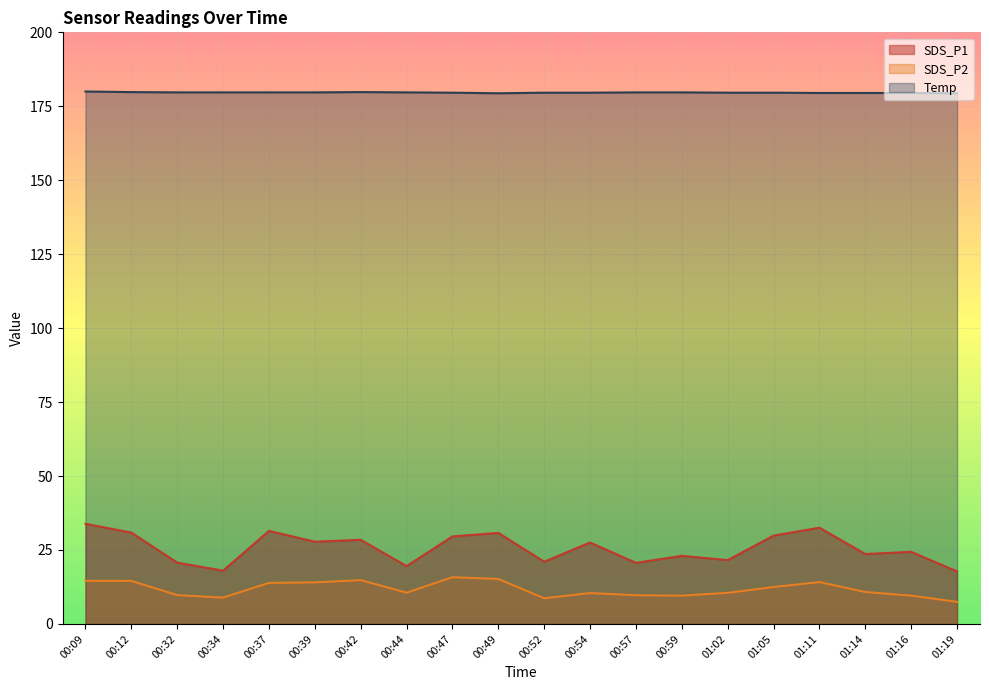

Which series has the largest total across all categories?

Temp